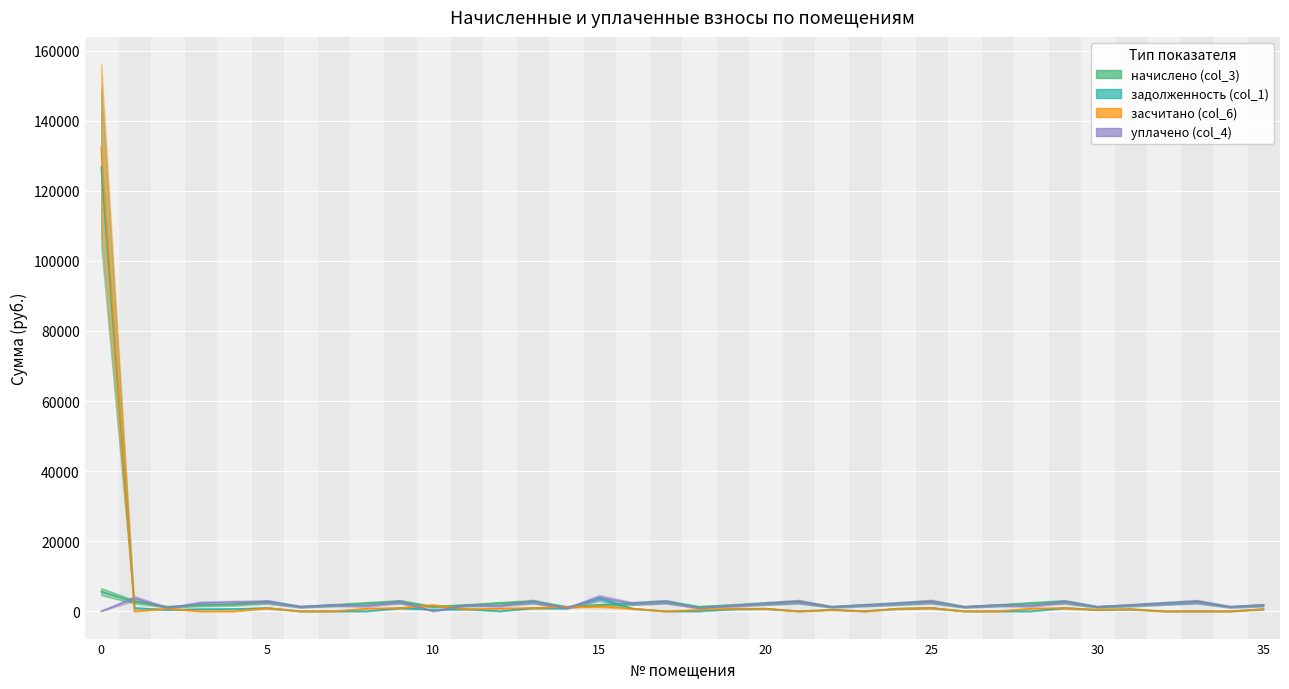

Reading left to right, list all the values displayed in this chart.

начислено (col_3): 0=5589.0	1=2708.8	2=1255.7	3=1754.9	4=1911.5	5=2693.9	6=1278.0	7=1736.3	8=2235.6	9=2720.0	10=1266.8	11=1725.2	12=2239.3	13=2746.1	14=1240.8	15=1754.9	16=2205.8	17=2712.5	18=1251.9	19=1714.0	20=2202.1	21=2723.7	22=1251.9	23=1736.3	24=2198.3	25=2742.3	26=1244.5	27=1702.8	28=2231.9	29=2716.3	30=1248.2	31=1714.0	32=2228.2	33=2720.0	34=1248.2	35=1732.6
задолженность (col_1): 0=126738.0	1=902.9	2=418.6	3=585.0	4=637.1	5=898.0	6=0.4	7=0.0	8=0.0	9=906.7	10=422.3	11=575.0	12=0.0	13=915.4	14=827.2	15=3591.5	16=735.3	17=0.0	18=0.0	19=571.3	20=734.0	21=0.0	22=417.3	23=14.5	24=732.8	25=914.1	26=0.0	27=0.0	28=0.0	29=905.4	30=416.1	31=571.3	32=0.0	33=0.0	34=0.0	35=577.5
засчитано (col_6): 0=132327.0	1=0.0	2=707.8	3=0.0	4=0.0	5=898.0	6=0.4	7=0.0	8=745.2	9=906.7	10=1689.1	11=575.0	12=746.4	13=915.4	14=1240.8	15=1412.2	16=735.3	17=0.0	18=417.3	19=746.2	20=734.0	21=0.0	22=417.3	23=14.5	24=732.8	25=914.1	26=0.0	27=0.0	28=744.0	29=905.4	30=416.1	31=571.3	32=0.0	33=0.0	34=0.0	35=577.5
уплачено (col_4): 0=0.0	1=3699.5	2=966.4	3=2339.9	4=2549.0	5=2693.9	6=1278.0	7=1736.3	8=1490.4	9=2720.0	10=0.0	11=1725.2	12=1492.9	13=2746.1	14=827.2	15=3934.3	16=2205.8	17=2712.5	18=834.6	19=1539.1	20=2202.1	21=2723.7	22=1251.9	23=1736.3	24=2198.3	25=2742.3	26=1244.5	27=1702.8	28=1487.9	29=2716.3	30=1248.2	31=1714.0	32=2228.2	33=2720.0	34=1248.2	35=1732.6